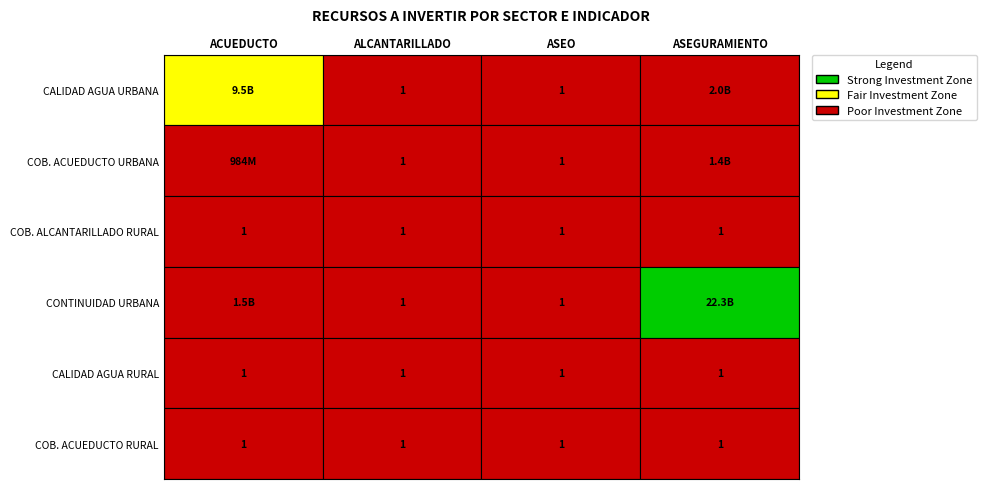

What is the sum of the ACUEDUCTO values at 1 and 5?

984437921